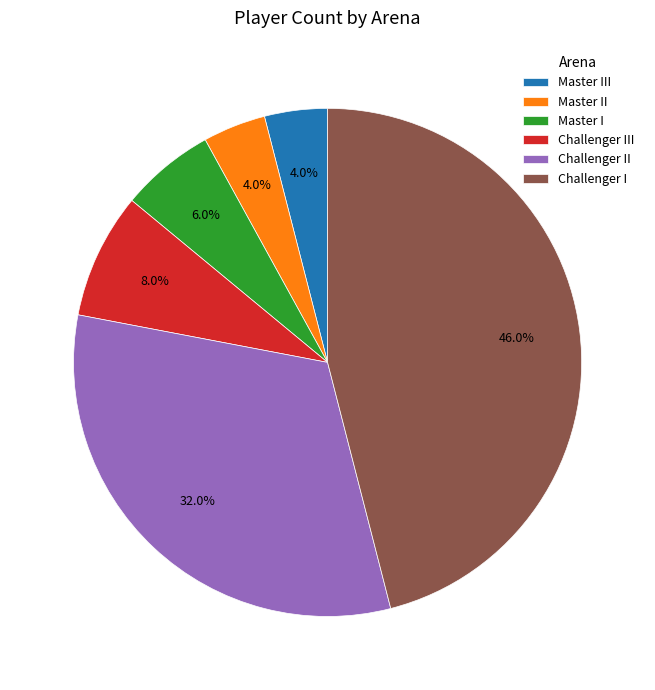

To the nearest percent, what percentage of the pie is Master I?

6%